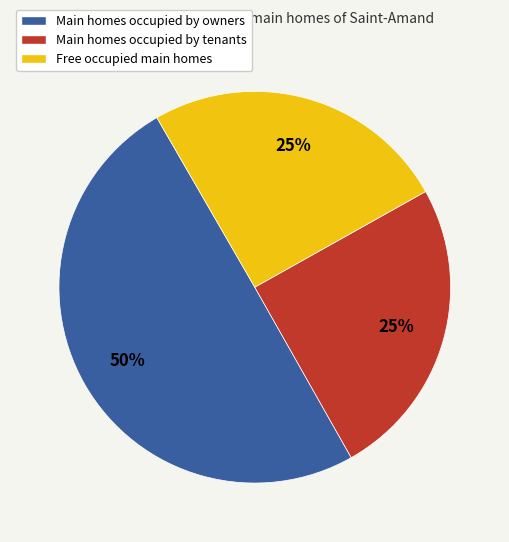

Is there any slice that represents more than half of the pie?

No